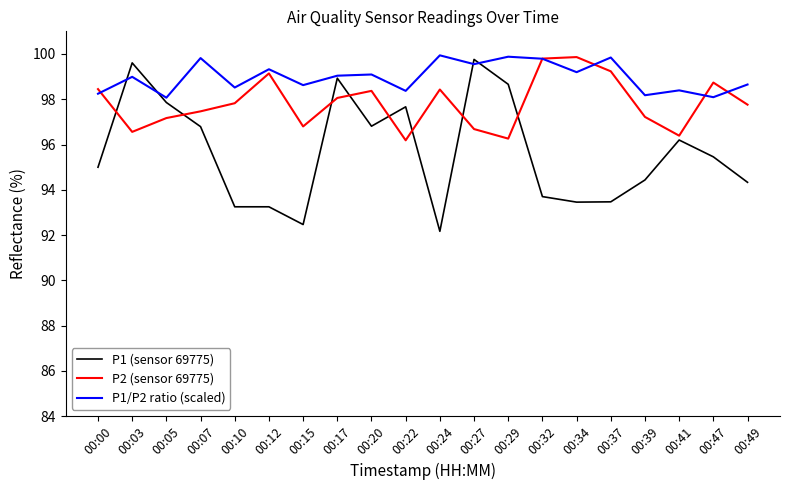

Which series has the largest total across all categories?

P1/P2 ratio (scaled)